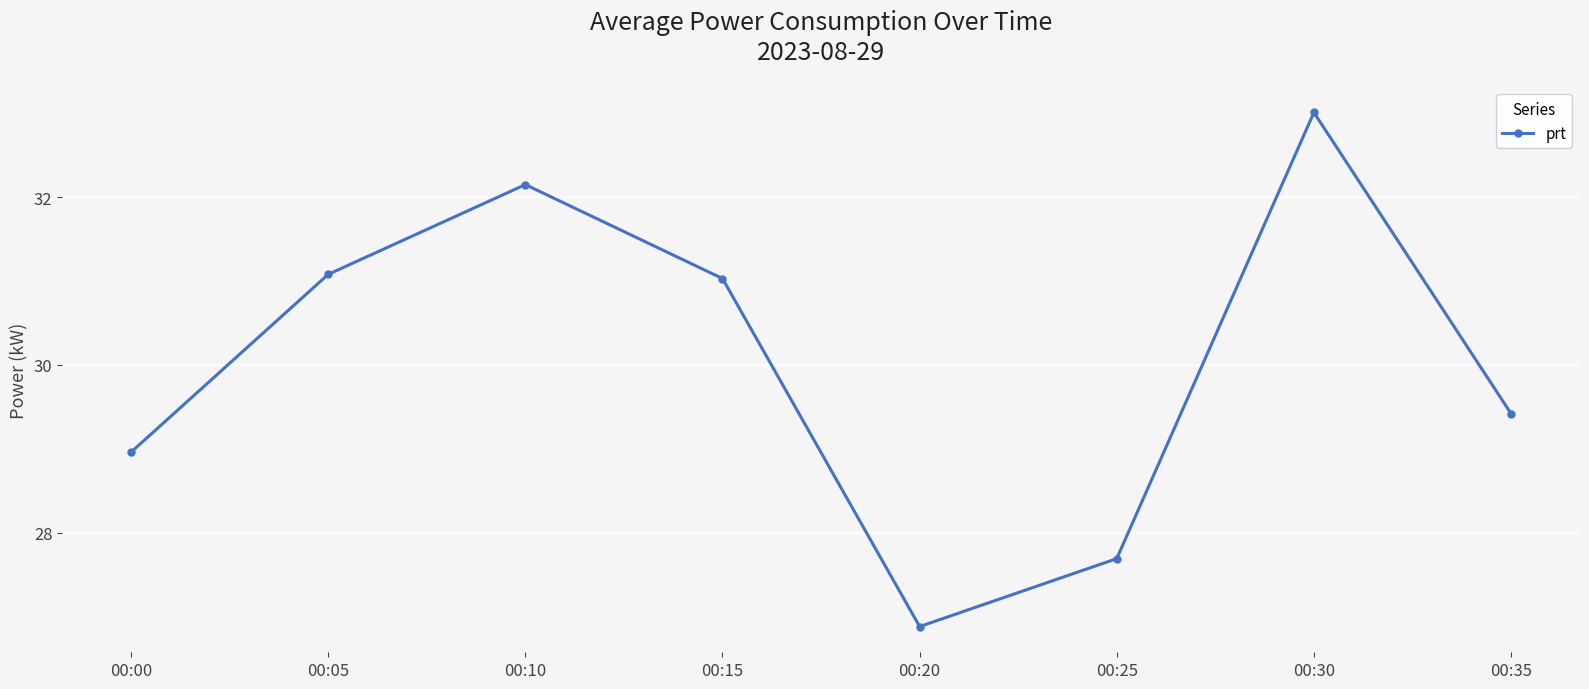

What is the value of the 1st point from the left?

29.0